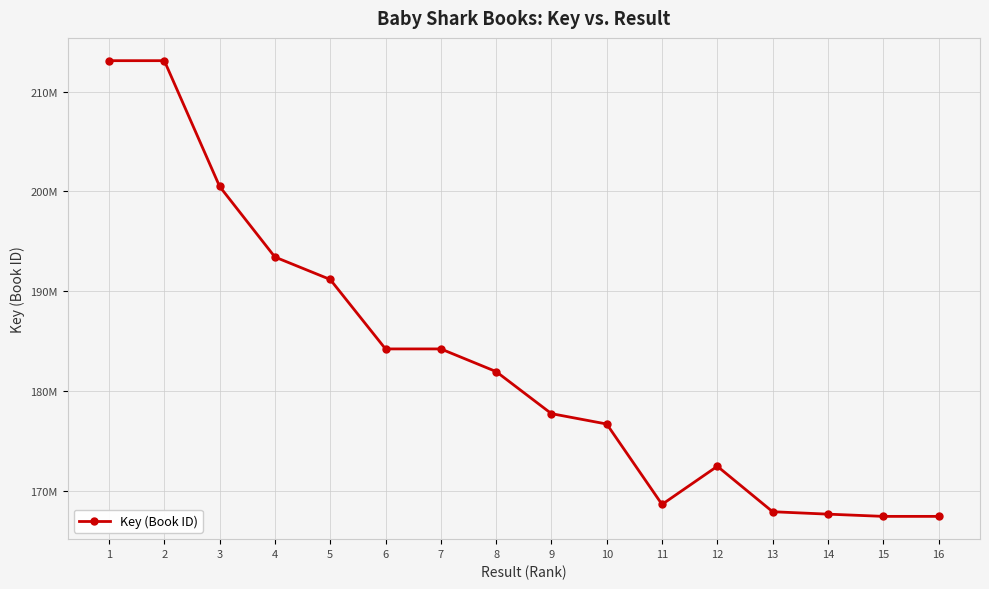

Which label corresponds to the largest value in the chart?

1